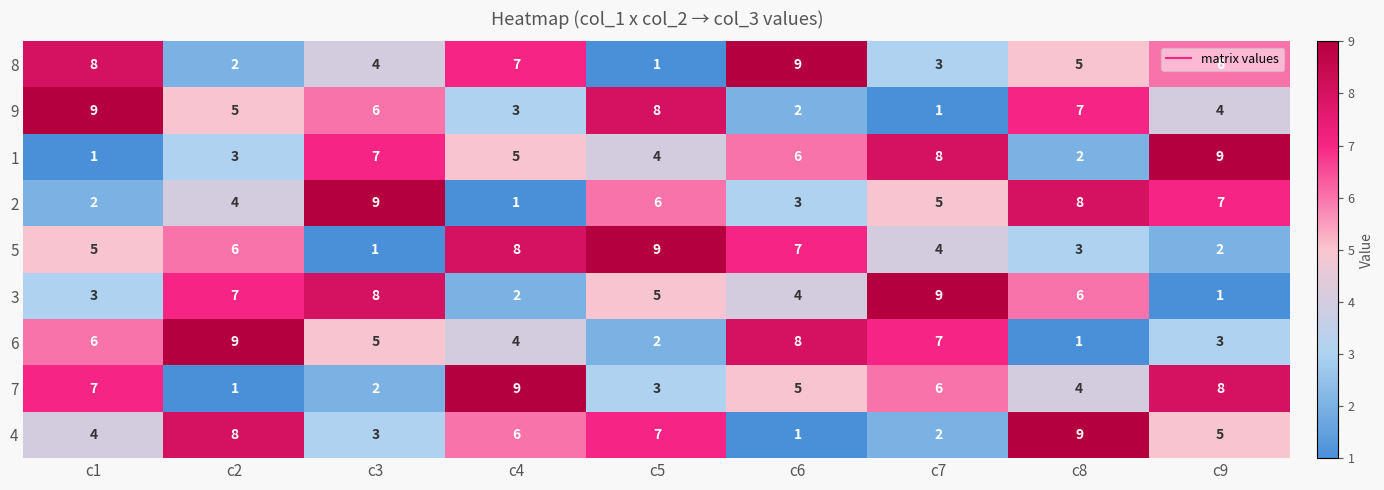

List the labels in order of 6 value, largest first.

c2, c6, c7, c1, c3, c4, c9, c5, c8